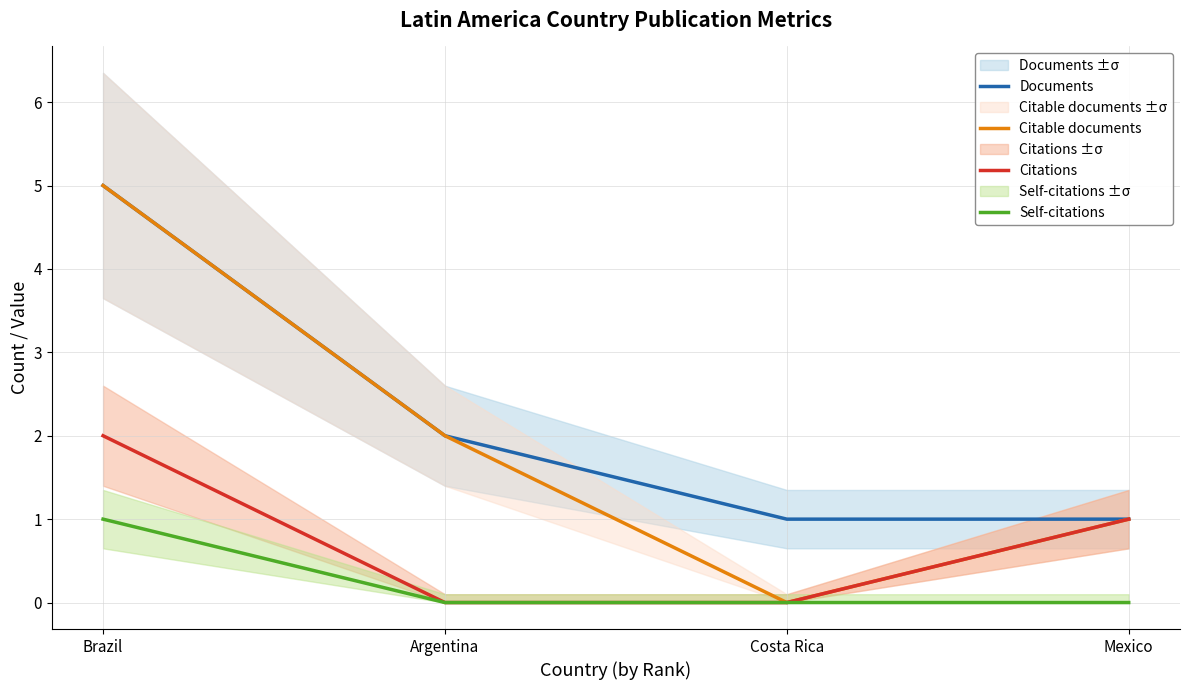

Which category has the highest value in the Citations series?

Brazil